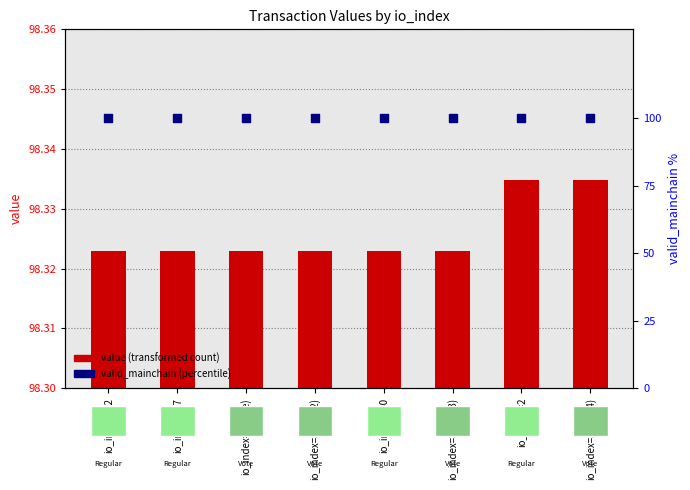

At how many categories does at least one series exceed 20?

8